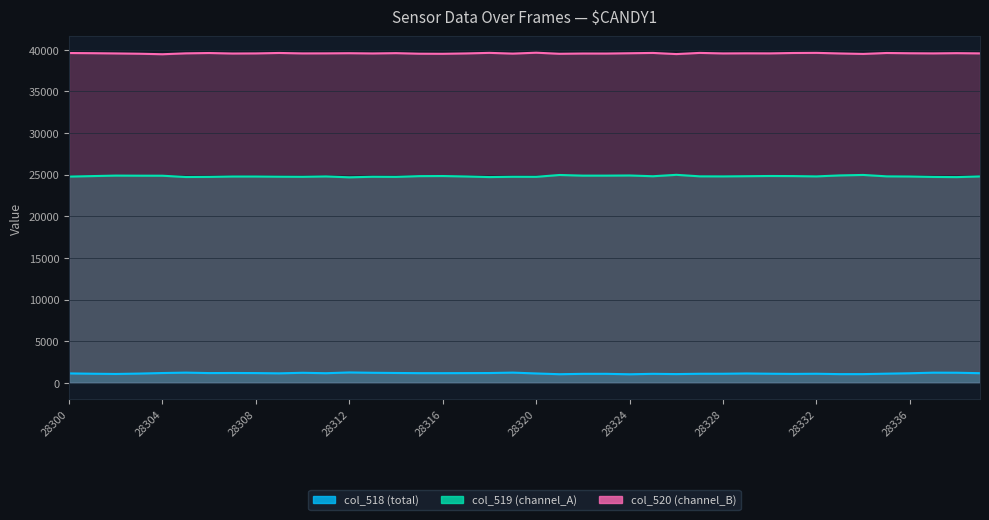

True or false: col_520 (channel_B) has more than 1 interior local peaks.

True